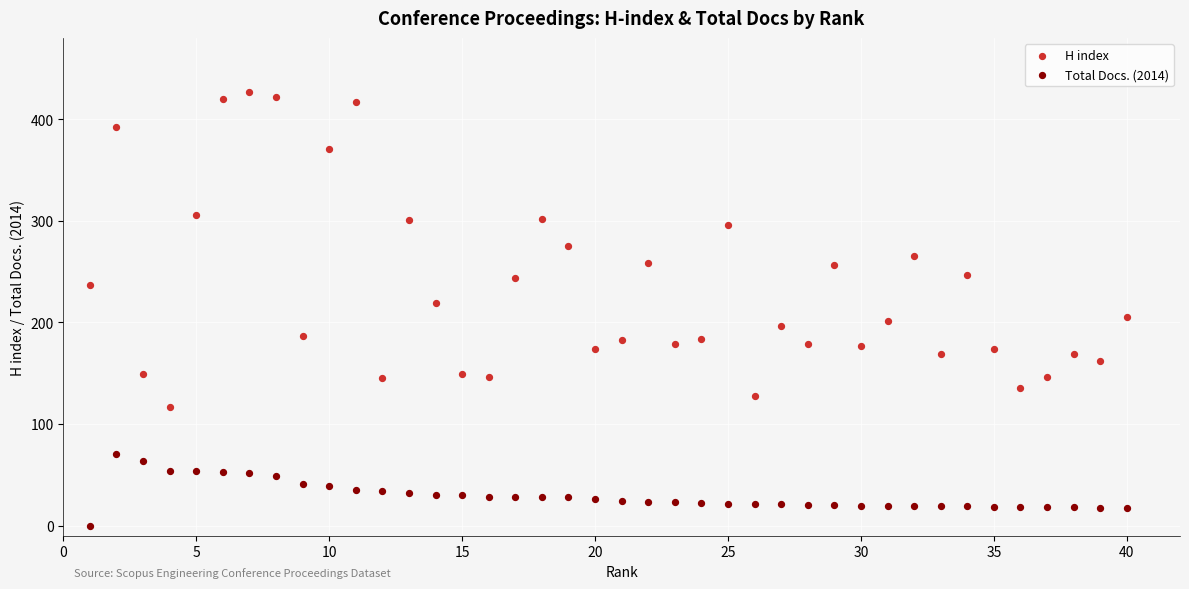

Which series has the largest Y range (max minus min)?

H index